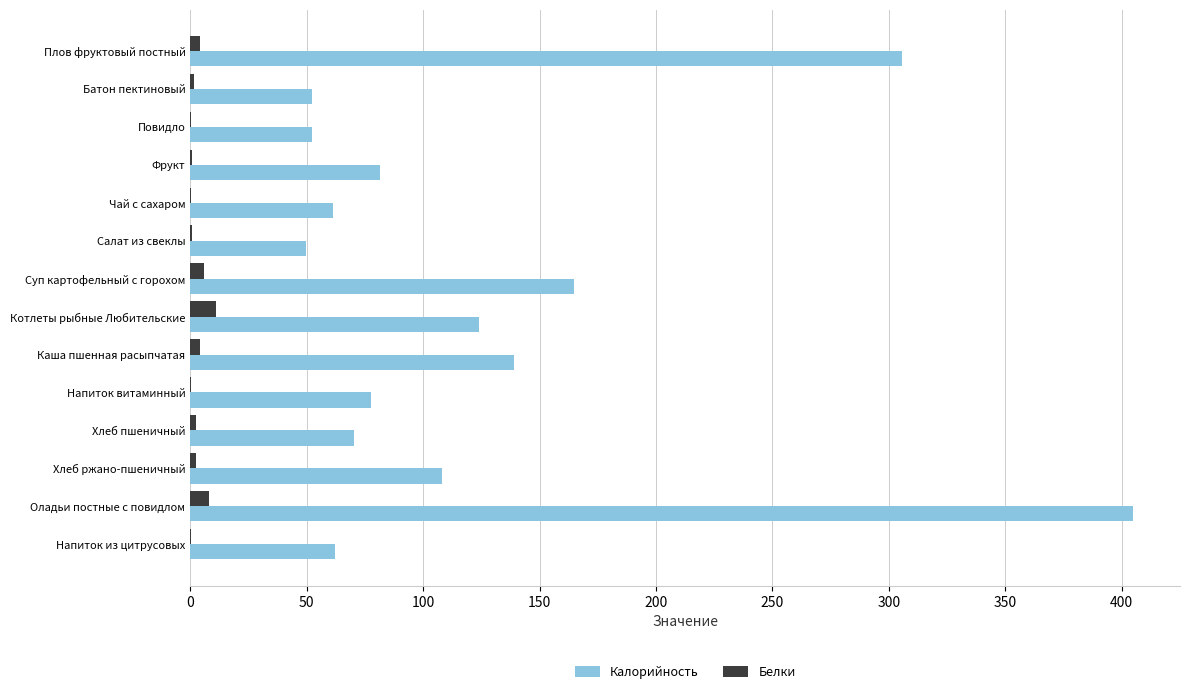

Which series has the largest total across all categories?

Калорийность